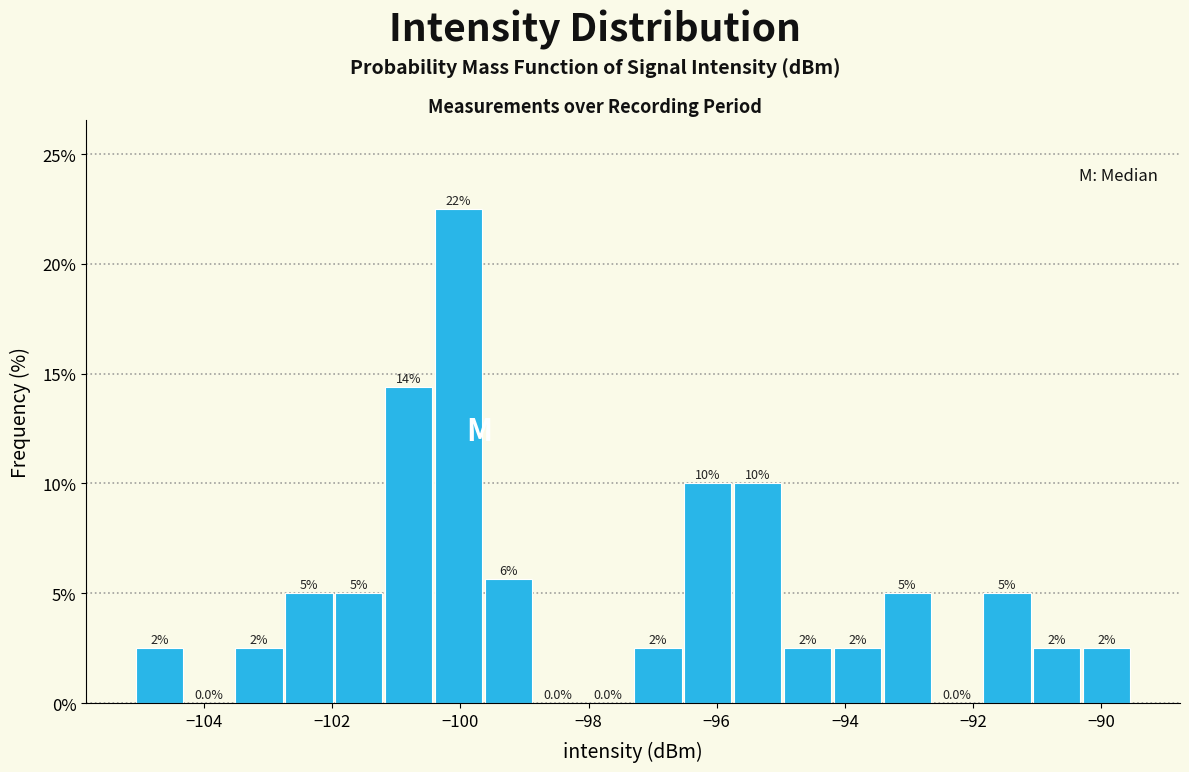

Around what value on the x-axis is the tallest bar? Give the approximate position of its centre, as read against the axis.

-100.0